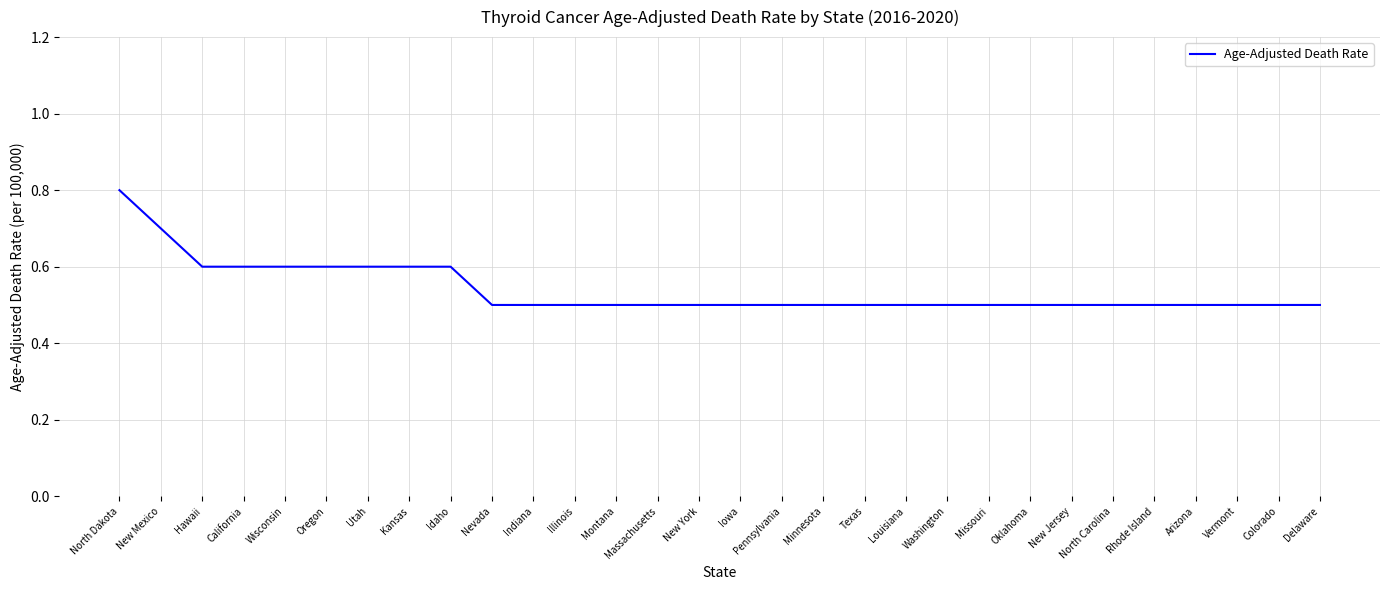

What position from the right is Texas?

12